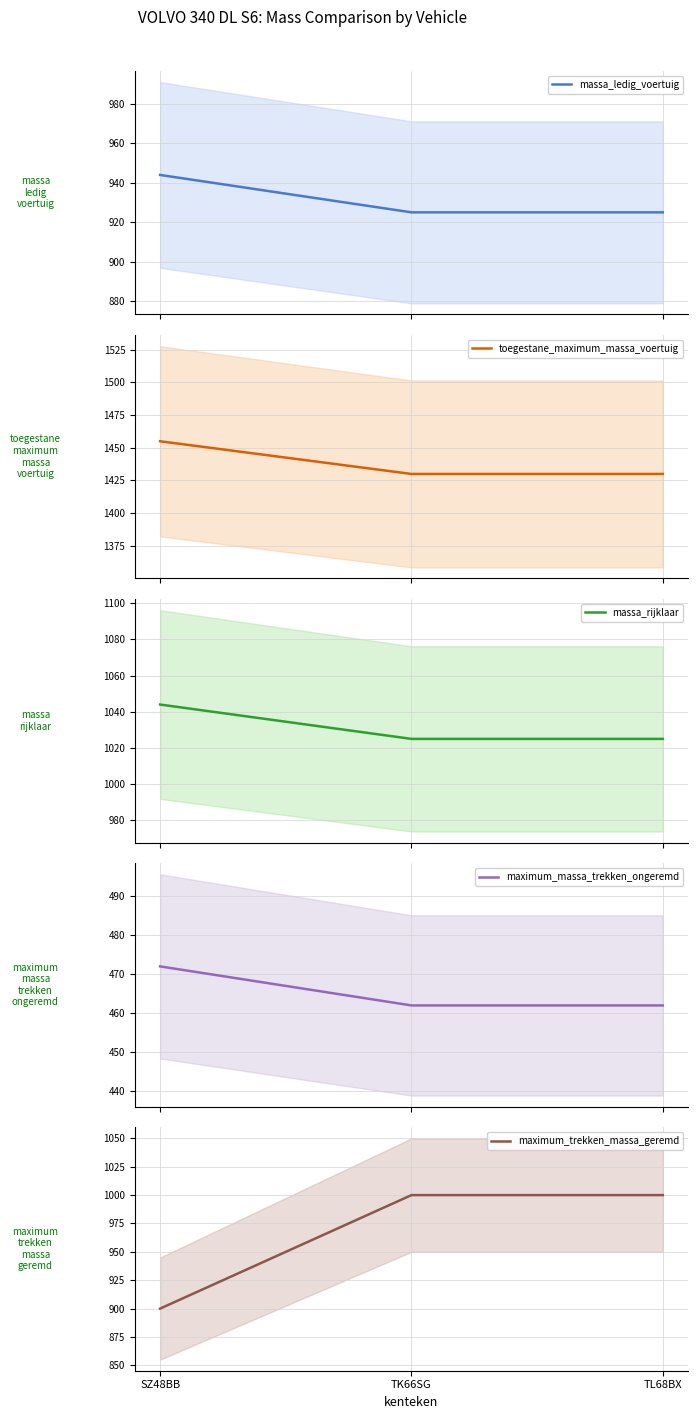

Reading left to right, transcribe all the data shown in this chart.

massa_ledig_voertuig: 944	925	925
toegestane_maximum_massa_voertuig: 1455	1430	1430
massa_rijklaar: 1044	1025	1025
maximum_massa_trekken_ongeremd: 472	462	462
maximum_trekken_massa_geremd: 900	1000	1000